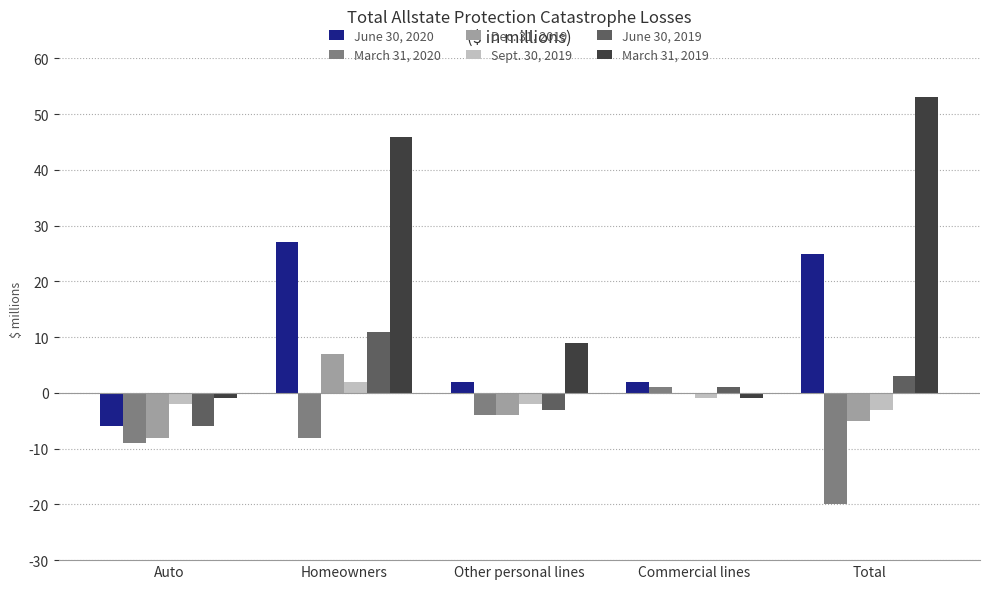

Are the bars horizontal?

No